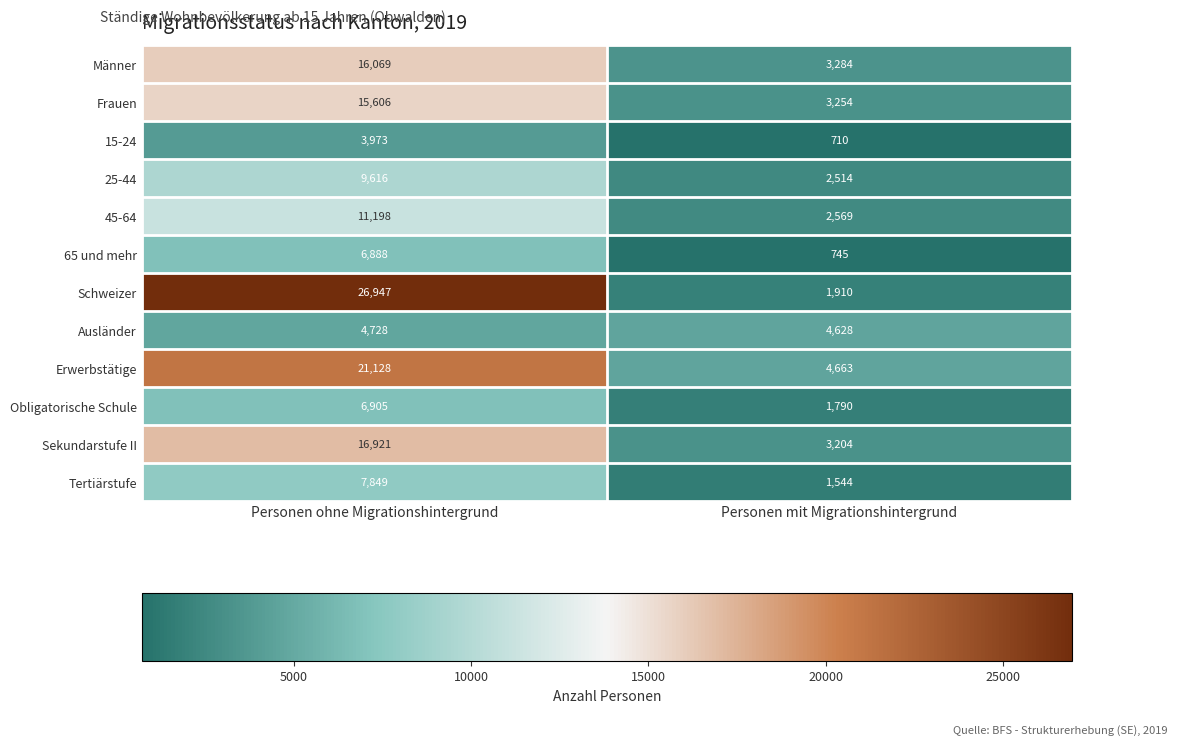

Reading left to right, extract all data points from this chart.

Männer: 16069	3284
Frauen: 15606	3254
15-24: 3973	710
25-44: 9616	2514
45-64: 11198	2569
65 und mehr: 6888	745
Schweizer: 26947	1910
Ausländer: 4728	4628
Erwerbstätige: 21128	4663
Obligatorische Schule: 6905	1790
Sekundarstufe II: 16921	3204
Tertiärstufe: 7849	1544